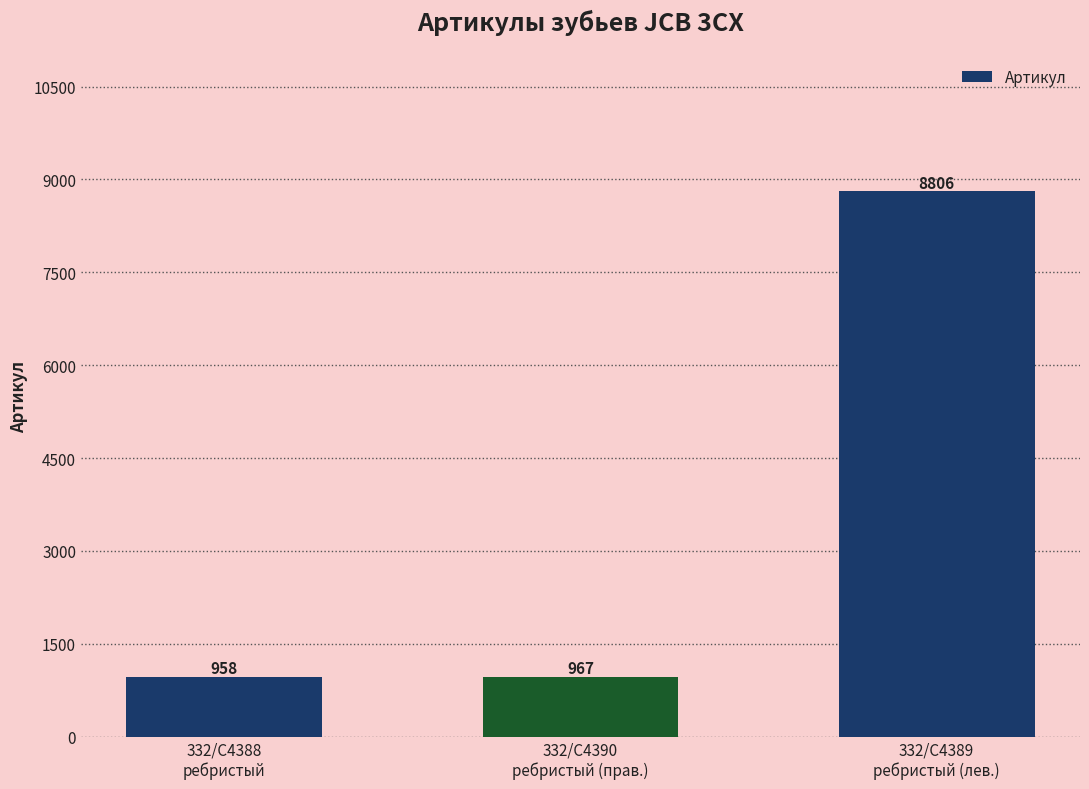

What is the difference between the values at 332/C4388
ребристый and 332/C4389
ребристый (лев.)?

7848